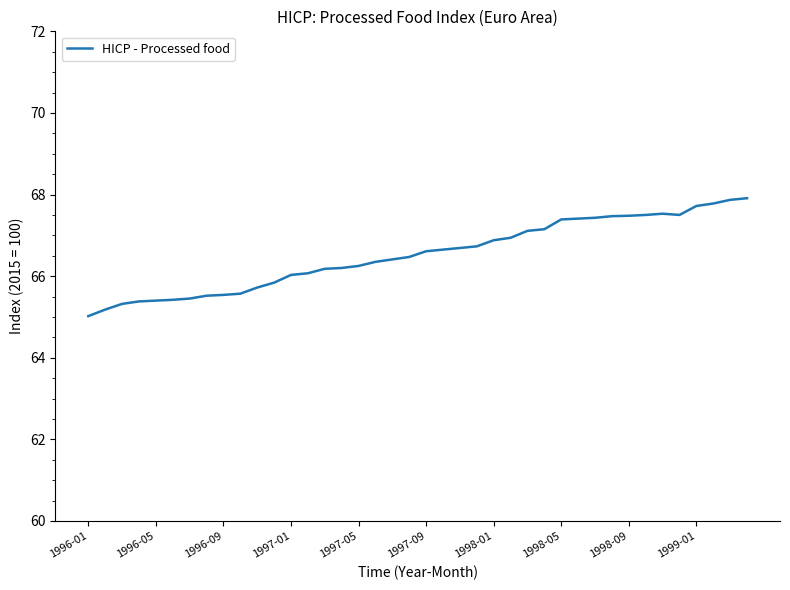

What is the difference between the maximum and minimum values?

2.9